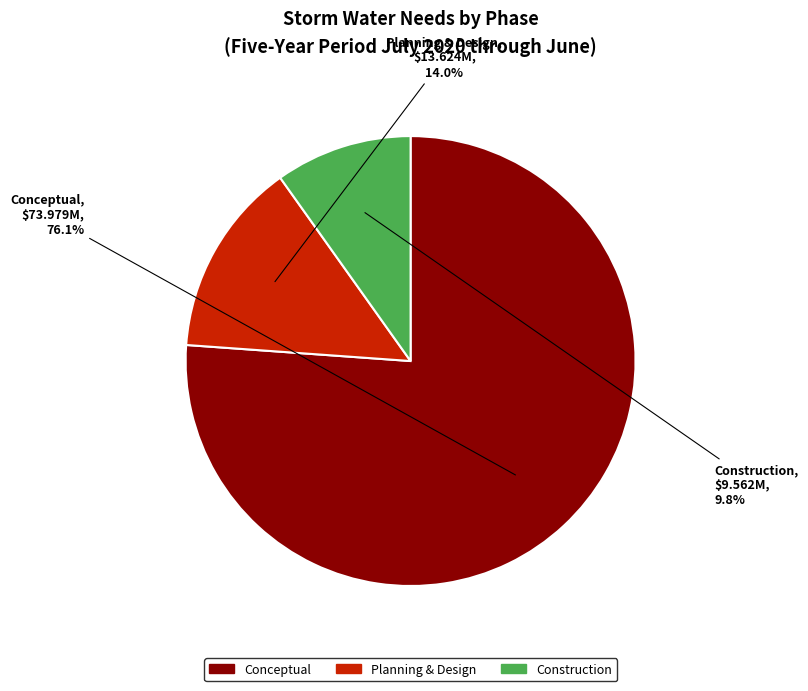

Count the number of slices in the pie.

3